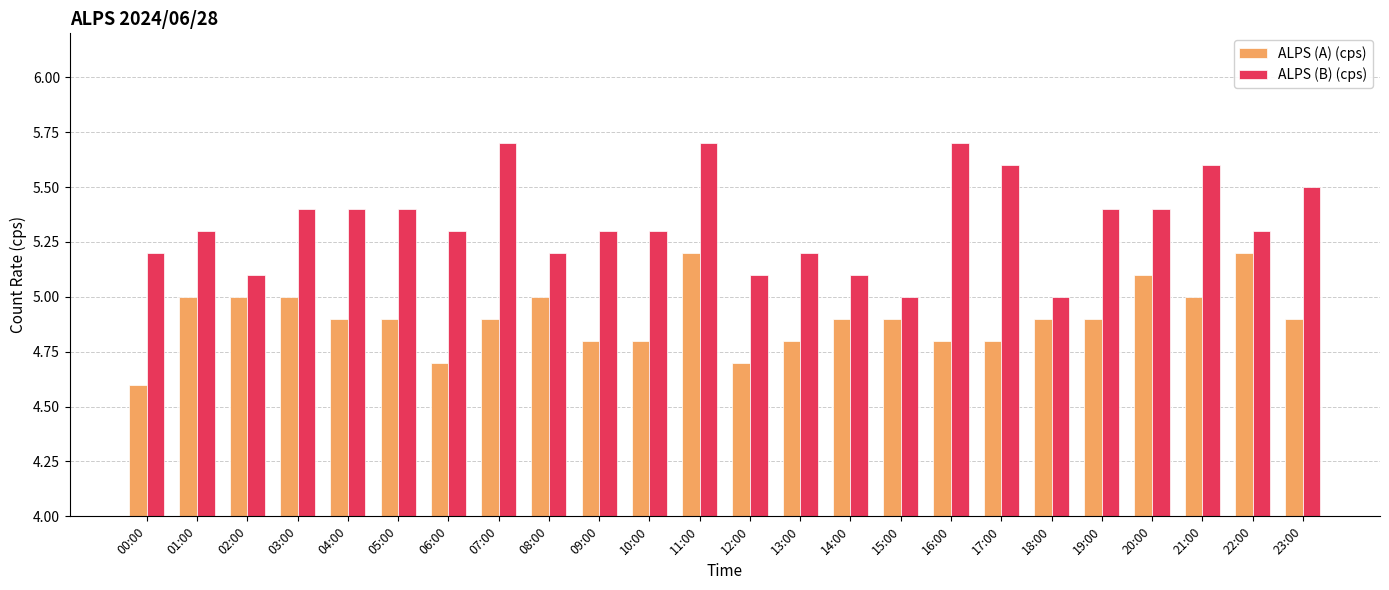

At which label is ALPS (A) (cps) closest to 4?

00:00